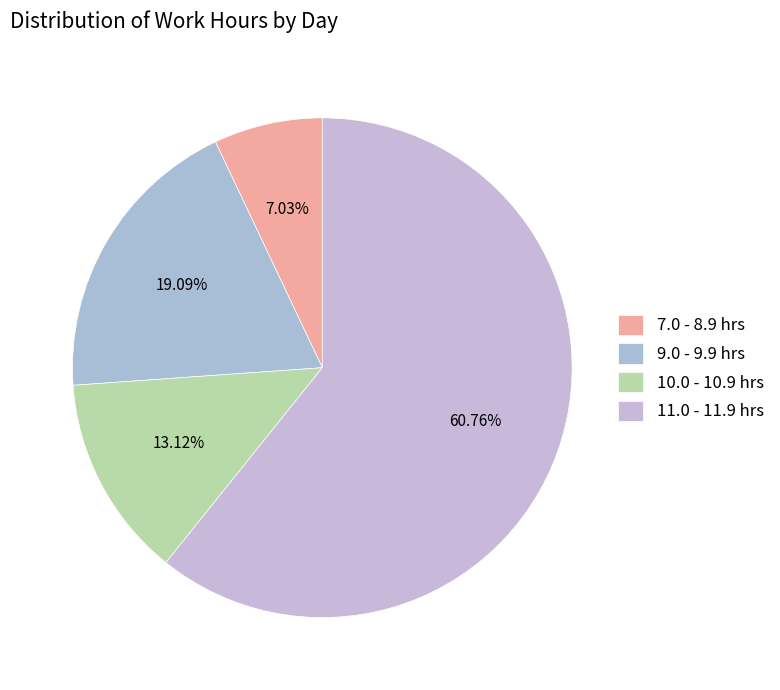

How many slices are in this pie chart?

4